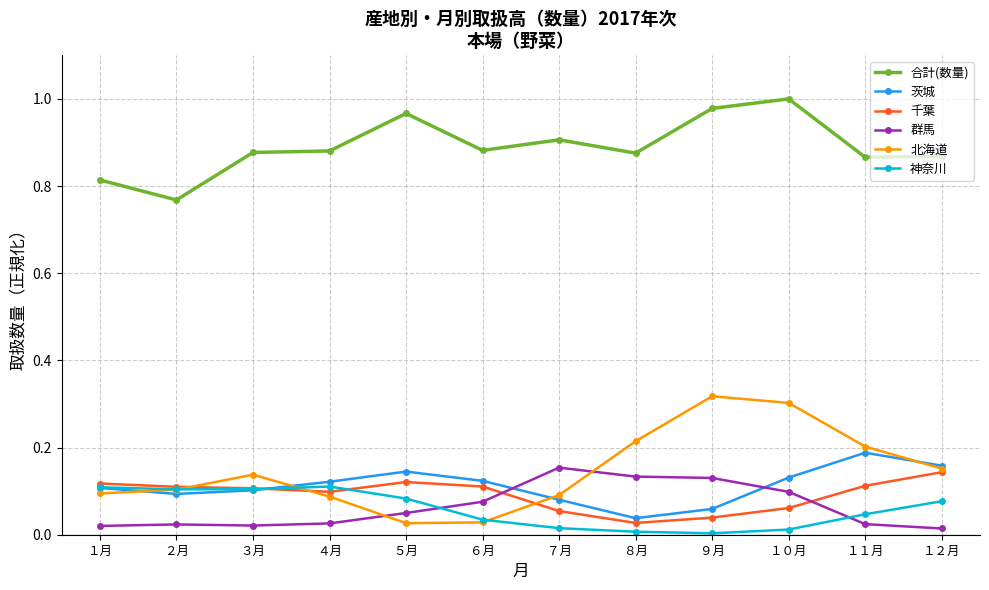

Is the value of 北海道 at ２月 greater than the value of 神奈川 at ６月?

Yes